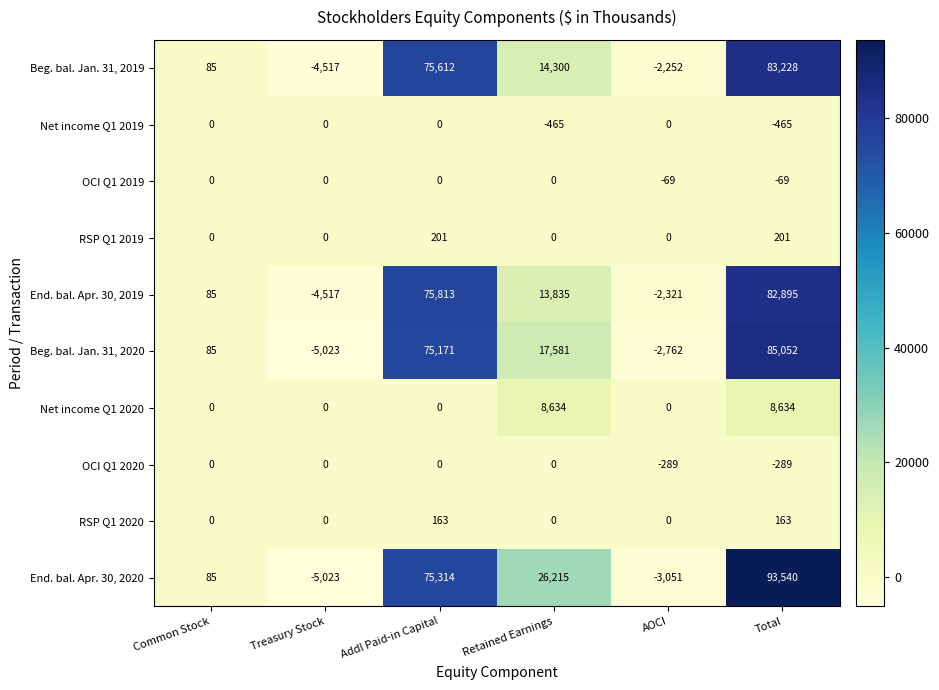

At which category is the sum across all series the highest?

Total